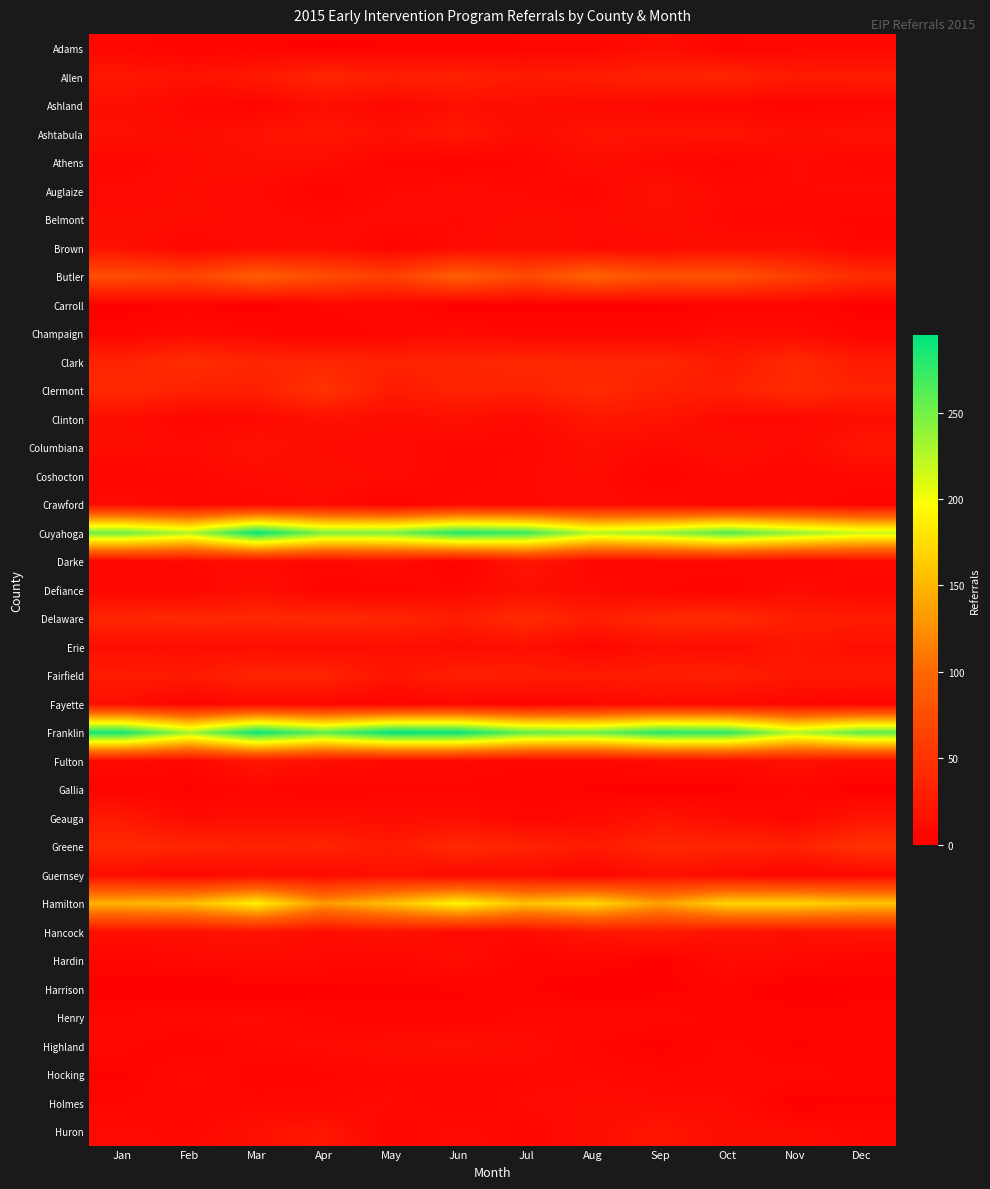

What is the spread (max minus min) of values at Apr?

256